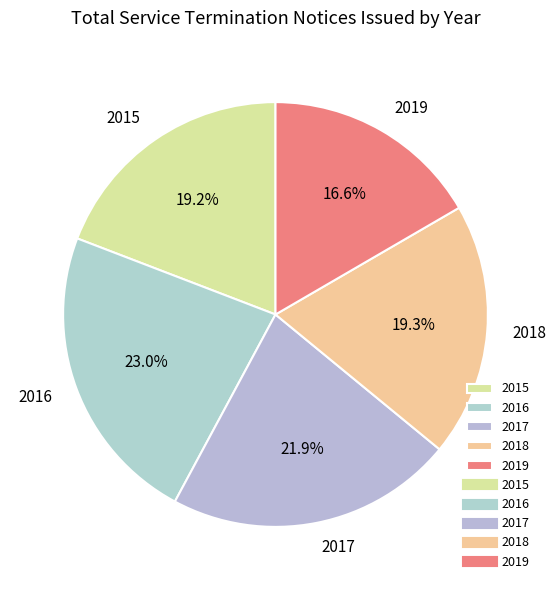

Is 2016 the majority of the pie?

No